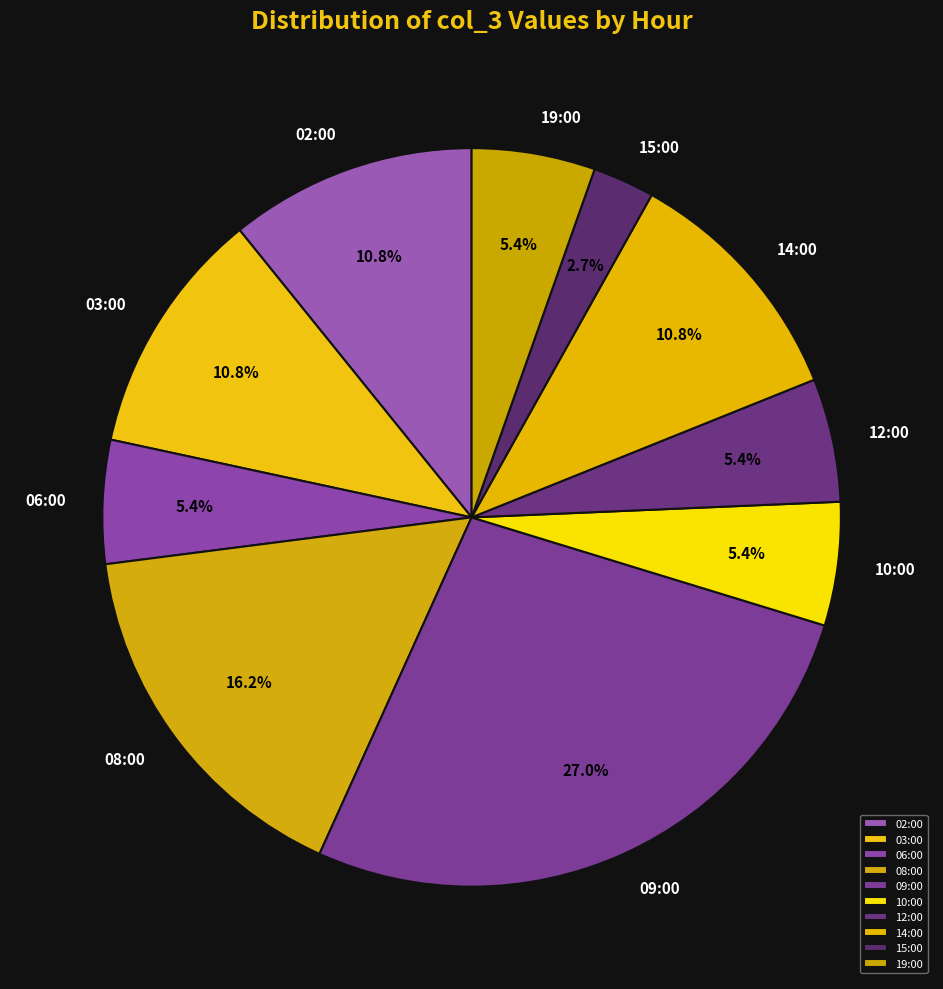

Approximately how many times larger is the value at 09:00 compared to 10:00?

5.0